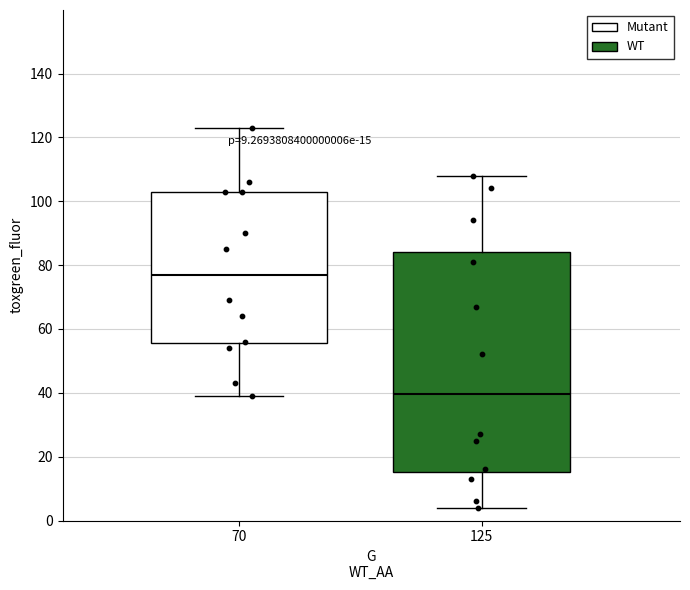

Comparing the boxes themselves (not the whiskers), which one is the tallest?

125